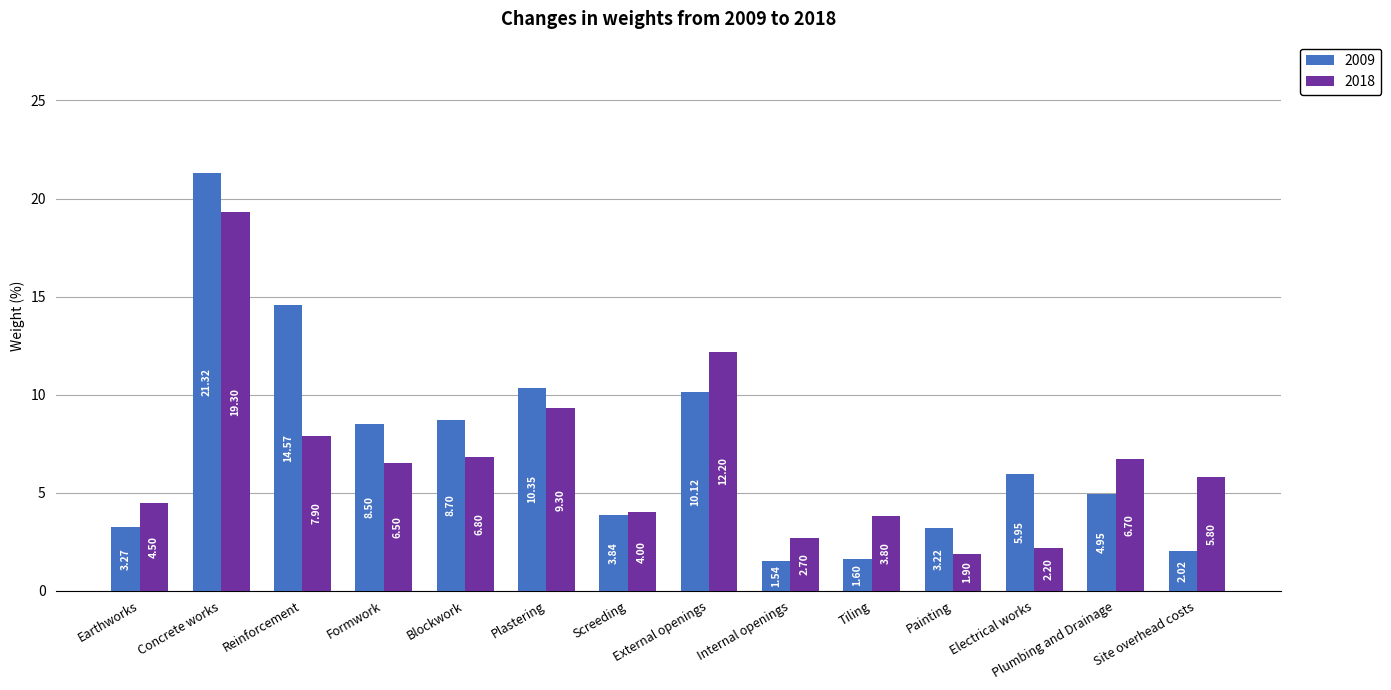

True or false: 2018 has a value of 0.9 at Painting.

False